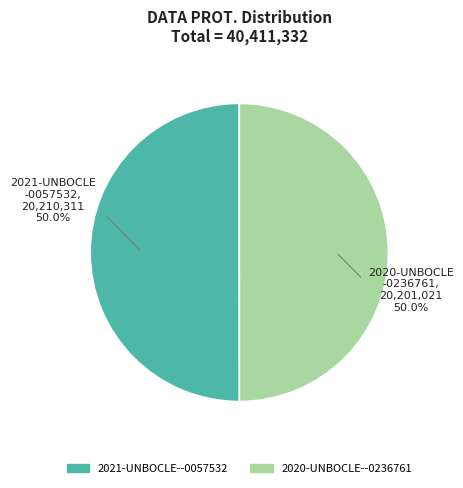

How many segments does this pie chart have?

2